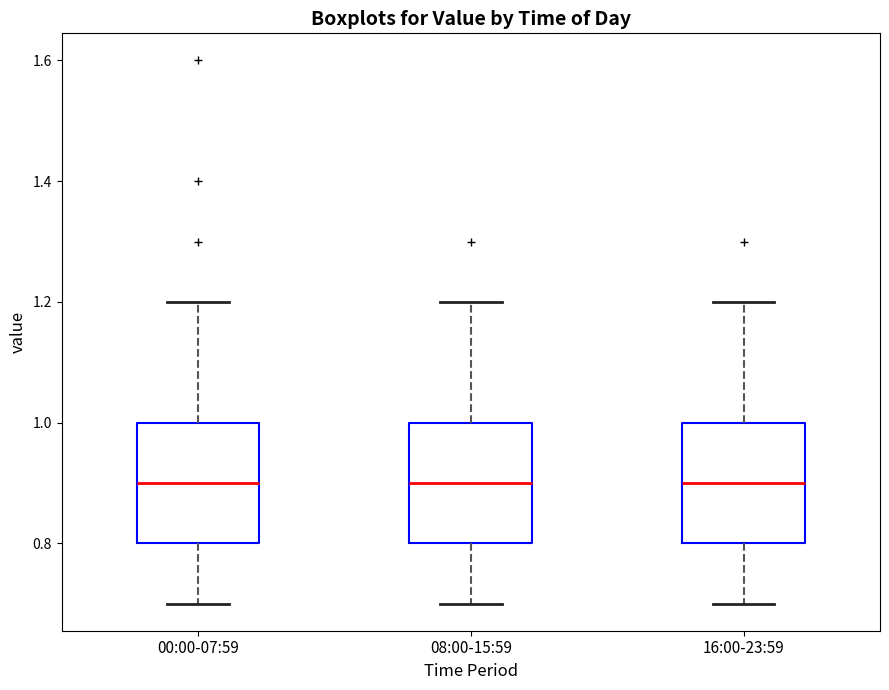

Reading left to right, transcribe this box plot: for each box, give where its median line is, the range the box spans, and where its two whiskers end, as read against the y-axis. The values are not printed on the chart, so give them approximately, as read against the axis.

00:00-07:59: median 0.9, box 0.8 to 1.0, whiskers 0.7 to 1.2
08:00-15:59: median 0.9, box 0.8 to 1.0, whiskers 0.7 to 1.2
16:00-23:59: median 0.9, box 0.8 to 1.0, whiskers 0.7 to 1.2